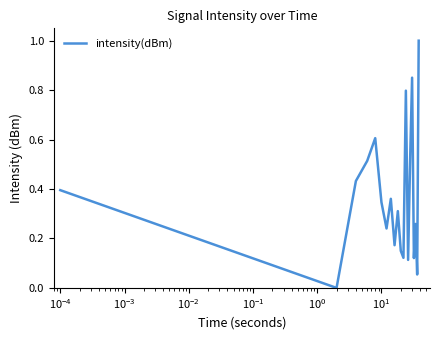

How many interior local valleys (lower than both neighbors) does the data have?

7